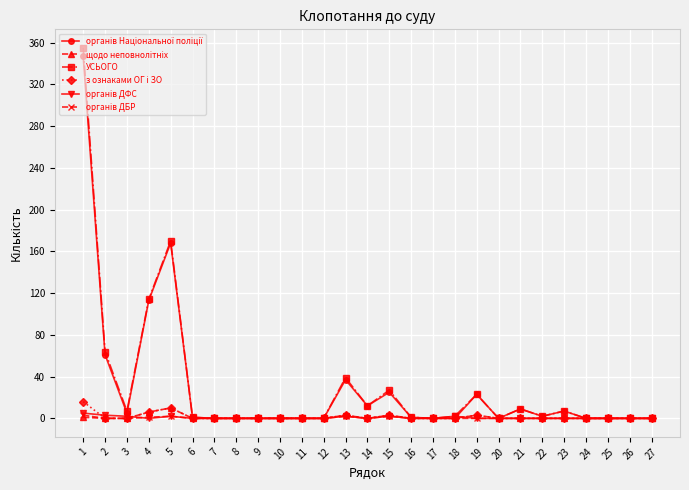

At which category does УСЬОГО reach its first local peak?

5